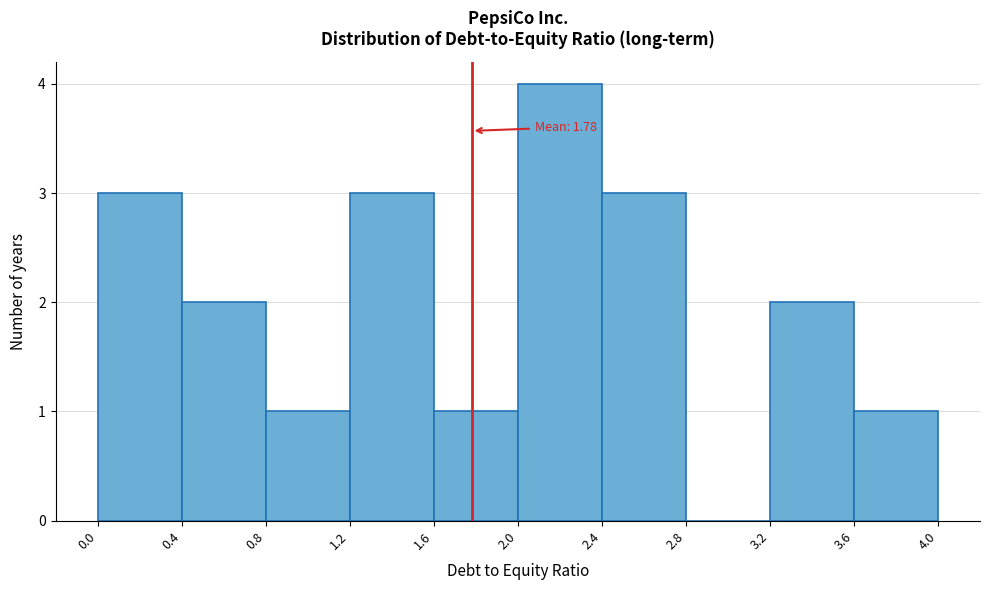

Over which range of the x-axis is the bar tallest?

2.0 to 2.4